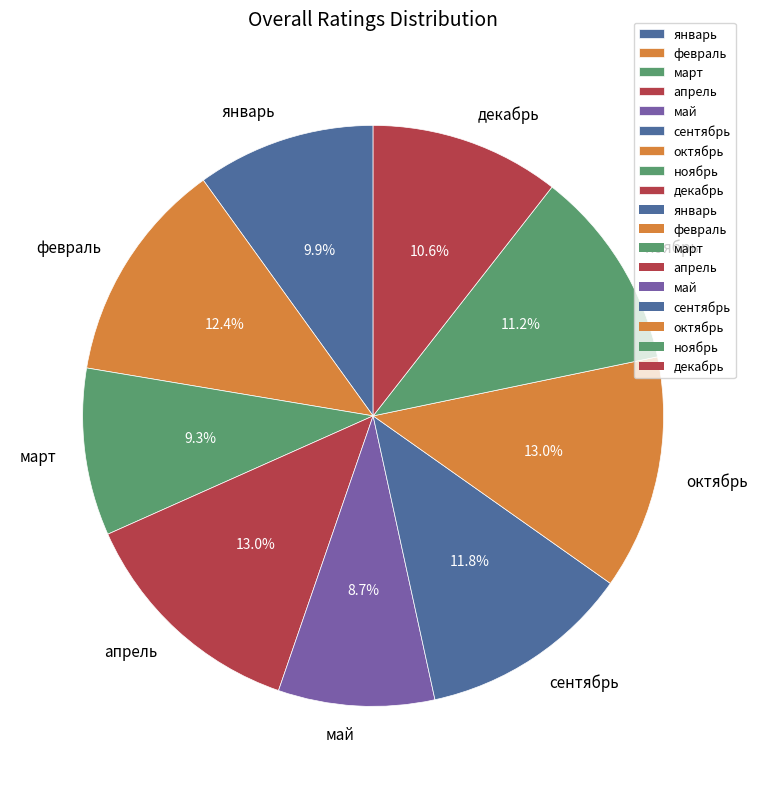

How much of the chart is everything except апрель?

87.0%